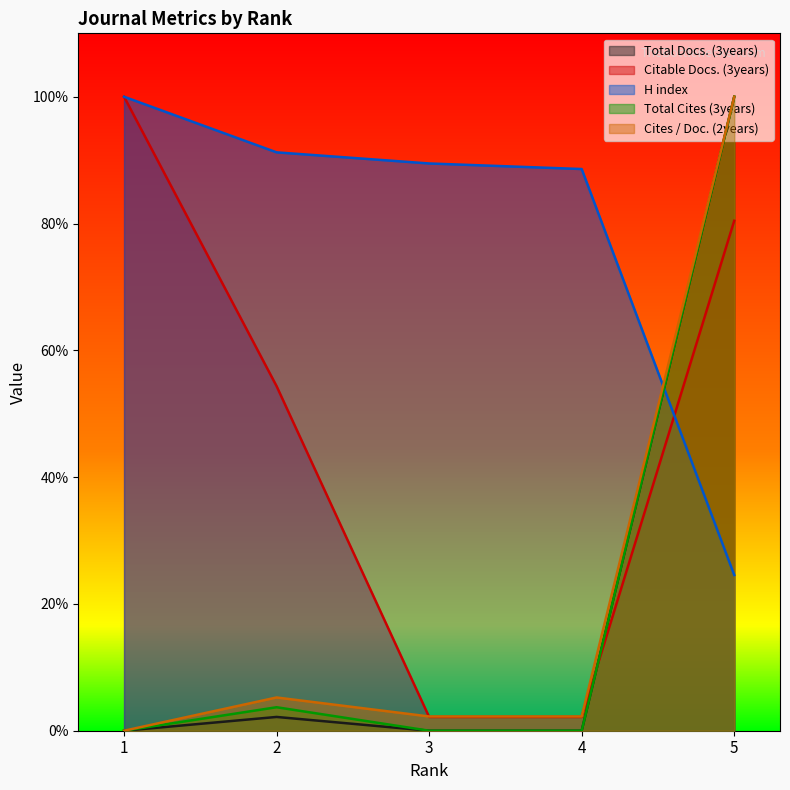

Which series ends up on top after the final intersection of H index and Total Docs. (3years)?

Total Docs. (3years)